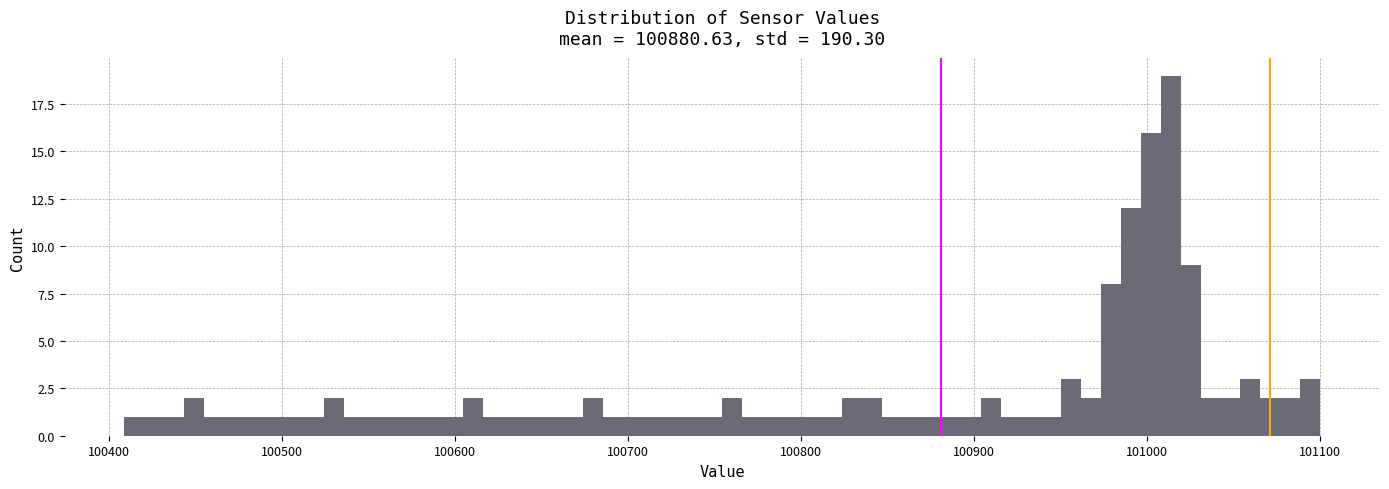

Read against the x-axis, roughly where is the centre of the tallest bar?

101010